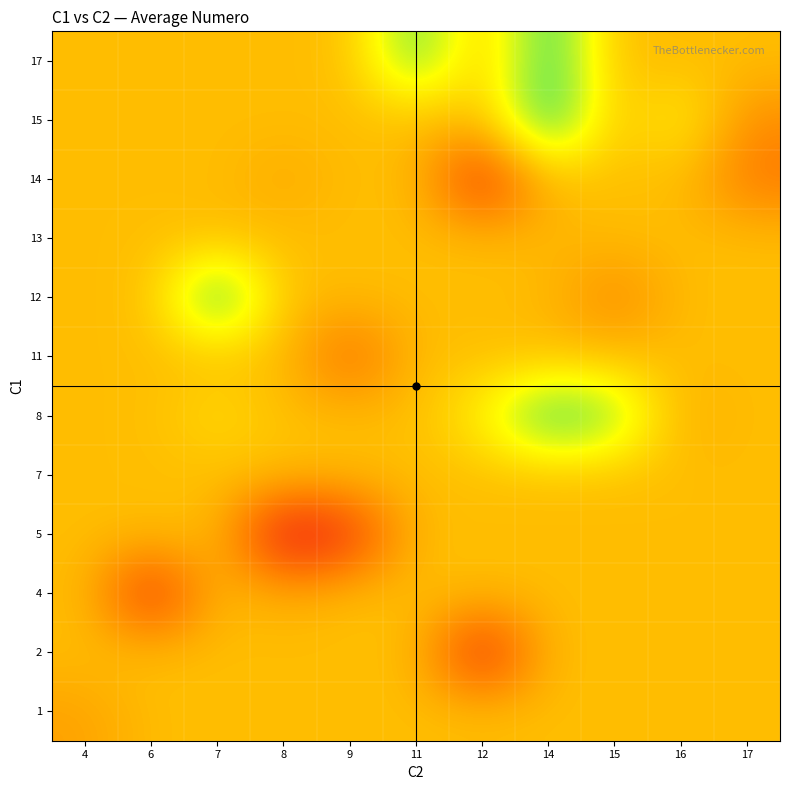

Reading left to right, list all the values displayed in this chart.

1: 4=16.0	6=18.6	7=18.6	8=18.6	9=18.6	11=18.6	12=18.6	14=18.6	15=18.6	16=18.6	17=18.6
2: 4=18.6	6=18.6	7=18.6	8=18.6	9=18.6	11=18.6	12=3.0	14=18.6	15=18.6	16=18.6	17=18.6
4: 4=18.6	6=4.0	7=18.6	8=17.0	9=18.6	11=18.6	12=18.6	14=18.6	15=18.6	16=18.6	17=18.6
5: 4=18.6	6=18.6	7=18.6	8=1.0	9=5.0	11=18.6	12=18.6	14=18.6	15=18.6	16=18.6	17=18.6
7: 4=18.6	6=18.6	7=18.6	8=19.0	9=18.6	11=18.6	12=18.6	14=18.6	15=18.6	16=18.6	17=18.6
8: 4=18.6	6=18.6	7=21.8	8=18.6	9=18.6	11=18.6	12=24.0	14=35.3	15=31.0	16=17.0	17=18.6
11: 4=18.6	6=18.6	7=18.6	8=18.6	9=10.0	11=18.6	12=18.6	14=18.6	15=18.6	16=18.6	17=18.6
12: 4=18.6	6=18.6	7=36.5	8=18.6	9=18.6	11=18.6	12=18.6	14=18.3	15=13.0	16=18.6	17=18.6
13: 4=18.6	6=18.6	7=18.6	8=18.6	9=18.6	11=18.6	12=18.6	14=18.0	15=18.6	16=18.6	17=18.6
14: 4=18.6	6=18.6	7=18.6	8=16.7	9=18.6	11=18.6	12=4.0	14=18.6	15=18.6	16=18.6	17=12.0
15: 4=18.6	6=18.6	7=18.6	8=18.6	9=18.6	11=18.6	12=18.6	14=36.5	15=18.6	16=24.0	17=14.0
17: 4=18.6	6=18.6	7=18.6	8=18.6	9=18.6	11=33.0	12=18.6	14=35.0	15=18.6	16=18.6	17=18.6